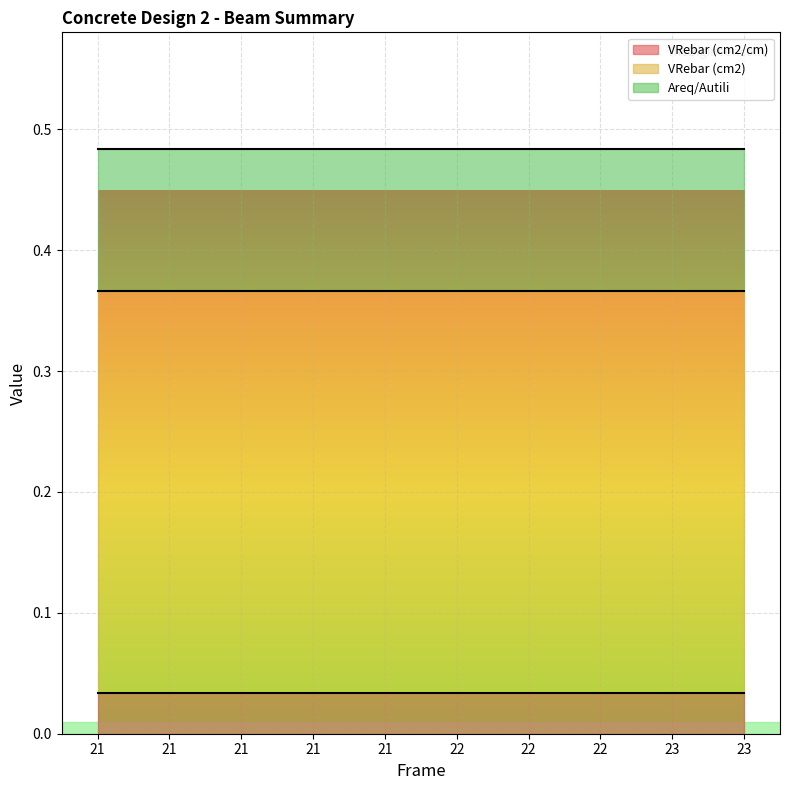

Reading right to left, extract all data points from this chart.

VRebar (cm2/cm): 0.0	0.0	0.0	0.0	0.0	0.0	0.0	0.0	0.0	0.0
VRebar (cm2): 0.3	0.3	0.3	0.3	0.3	0.3	0.3	0.3	0.3	0.3
Areq/Autili: 0.1	0.1	0.1	0.1	0.1	0.1	0.1	0.1	0.1	0.1